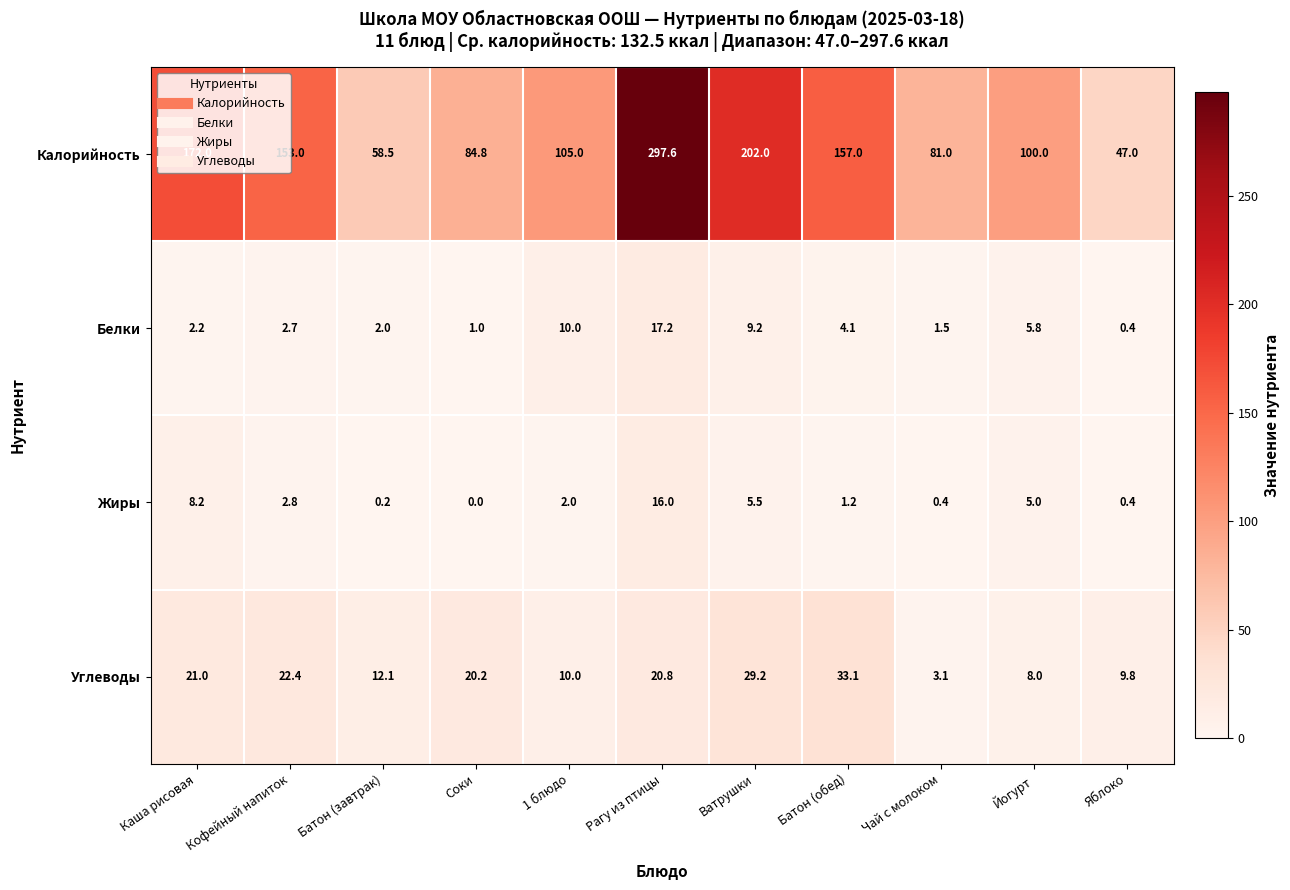

Which series has the widest spread of values?

Калорийность